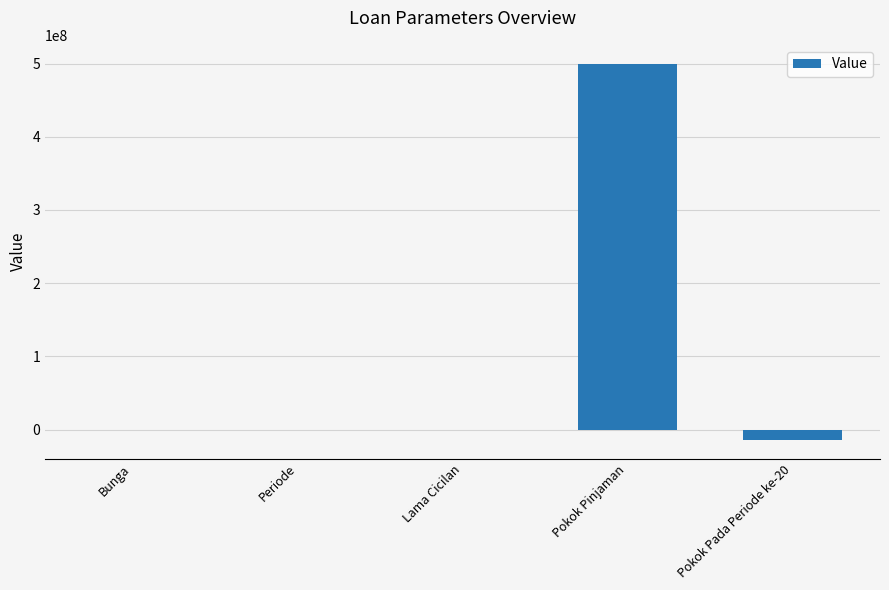

What is the sum of all values?

486001861.0